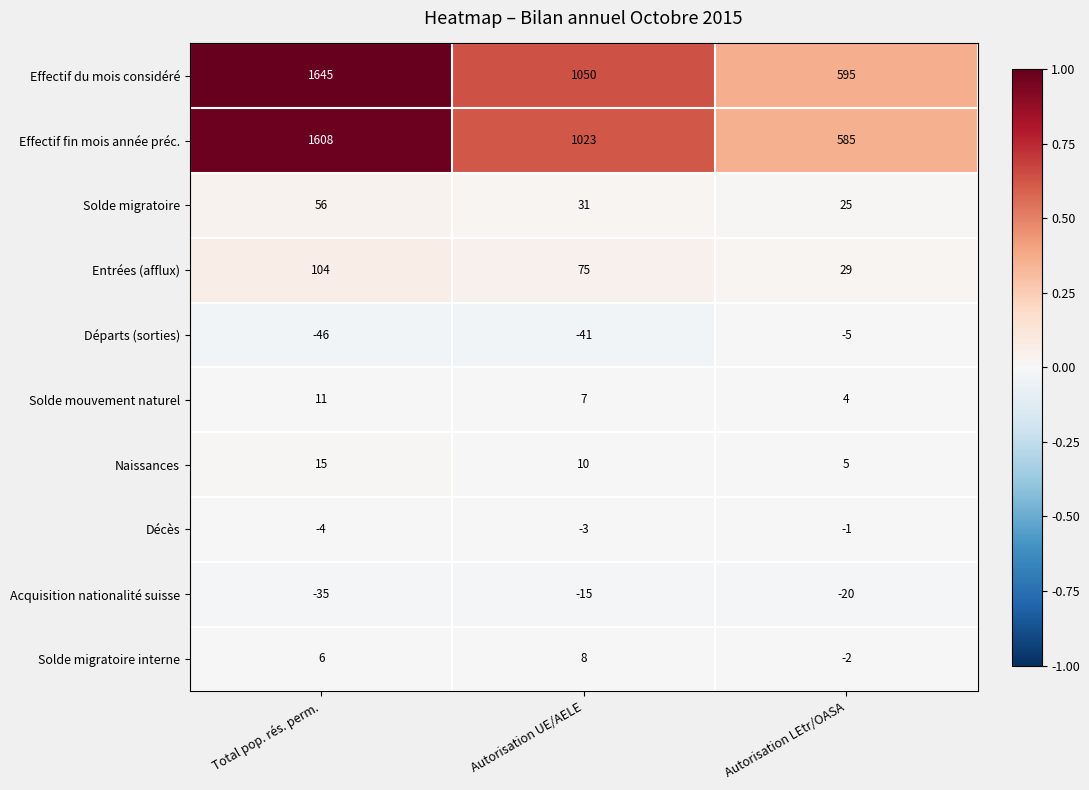

What is the maximum value shown in the chart?

1645